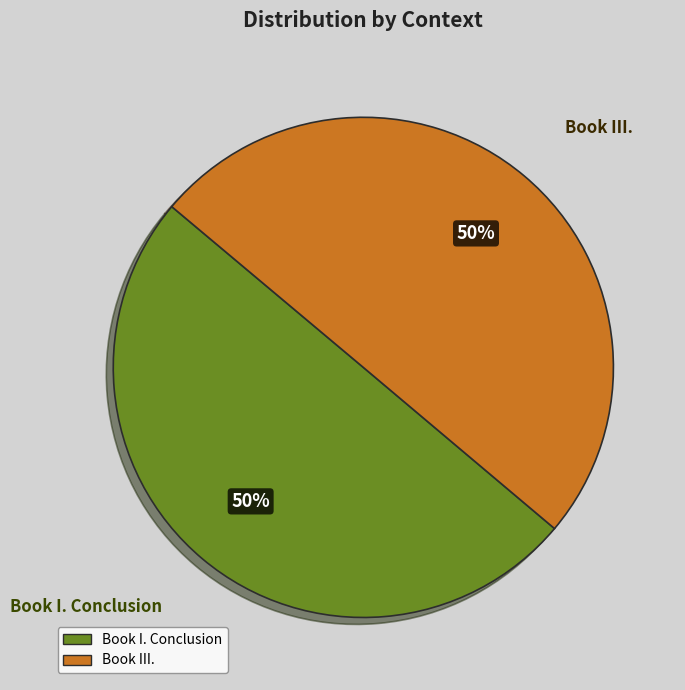

To the nearest percent, what is the combined percentage of Book I. Conclusion and Book III.?

100%